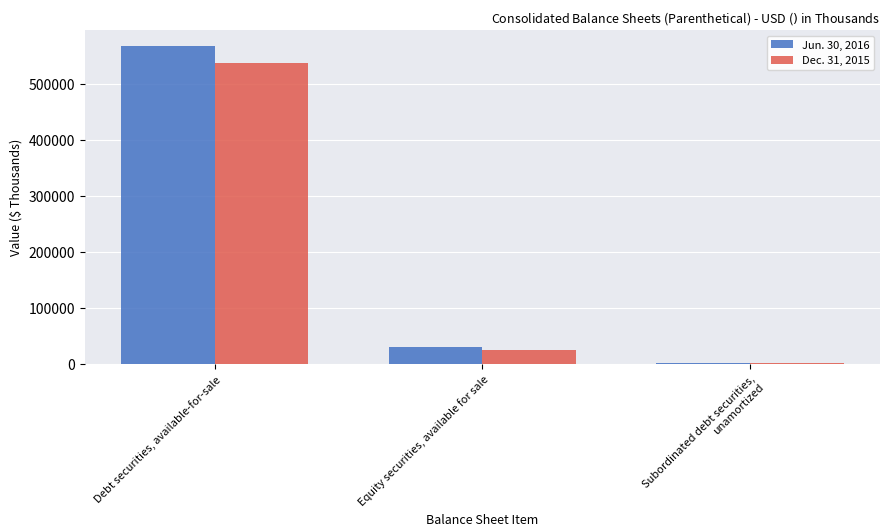

At which category is the sum across all series the highest?

Debt securities, available-for-sale